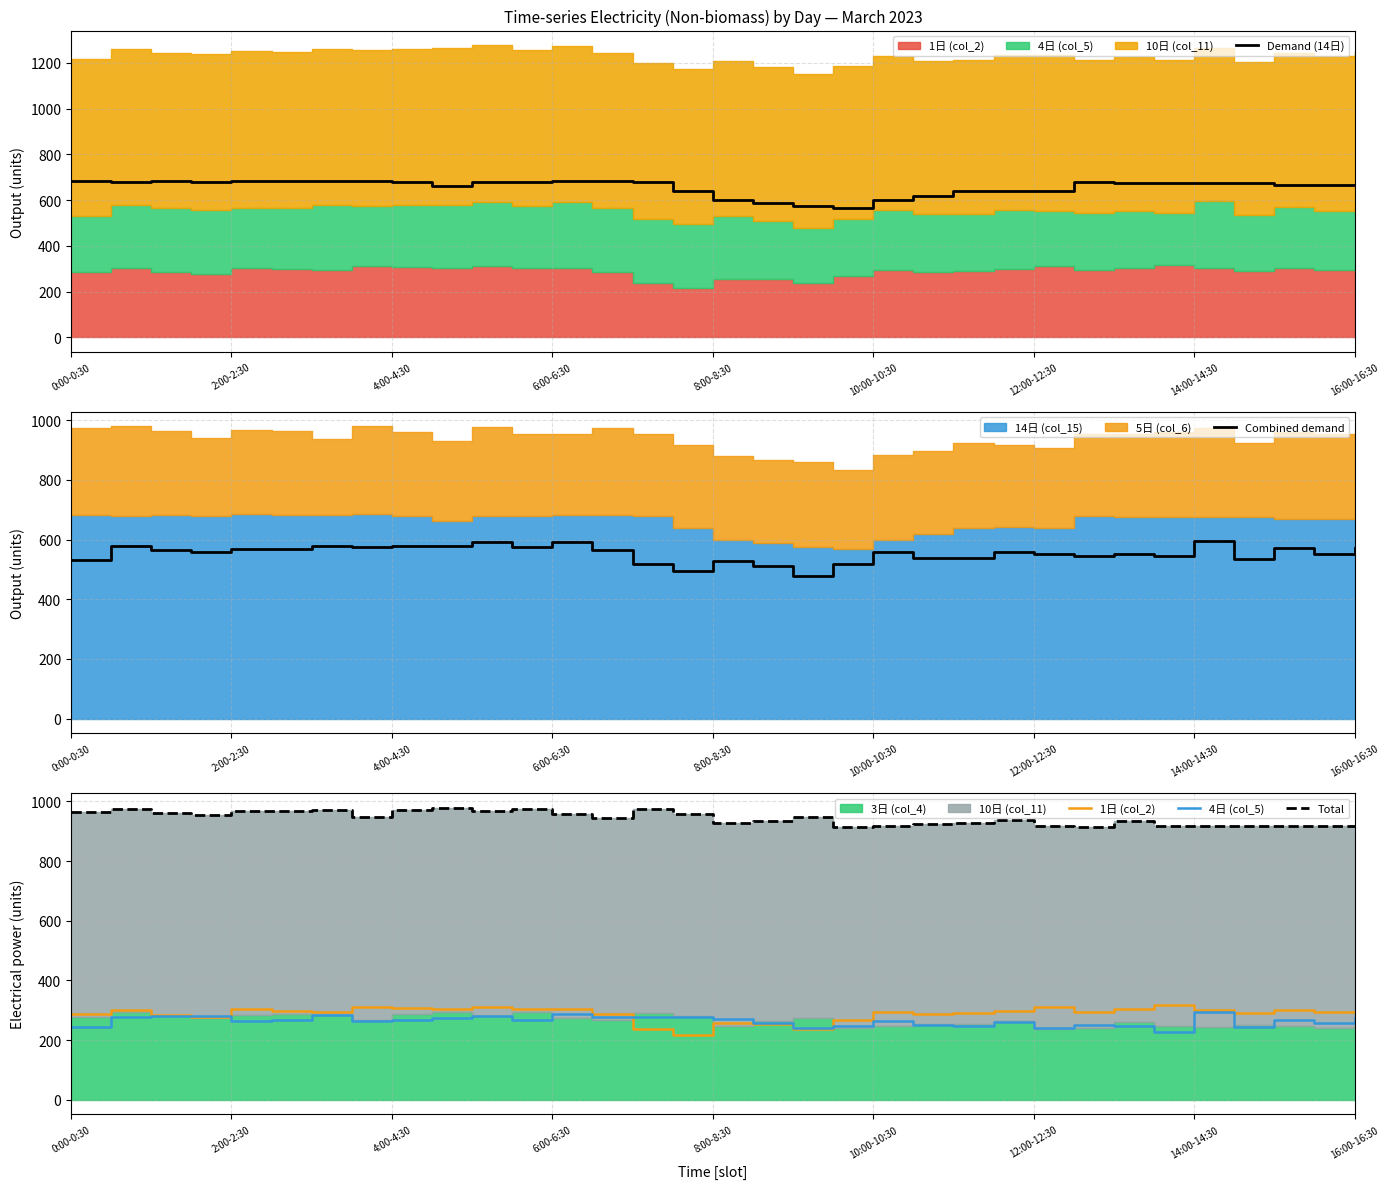

True or false: Total and 4日 (col_5) intersect in this chart.

False